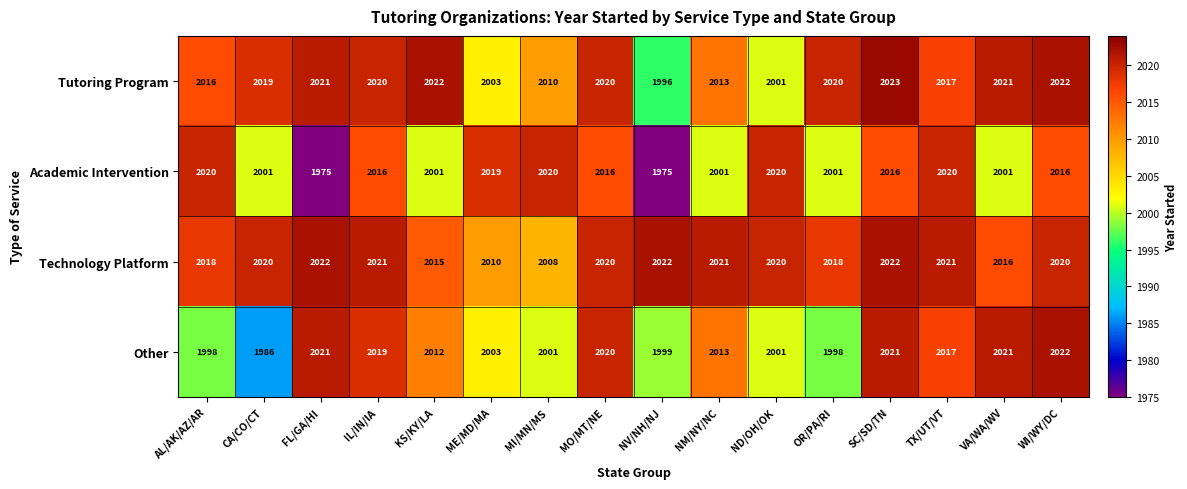

List the series in order of their overall mean, highest first.

Technology Platform, Tutoring Program, Other, Academic Intervention